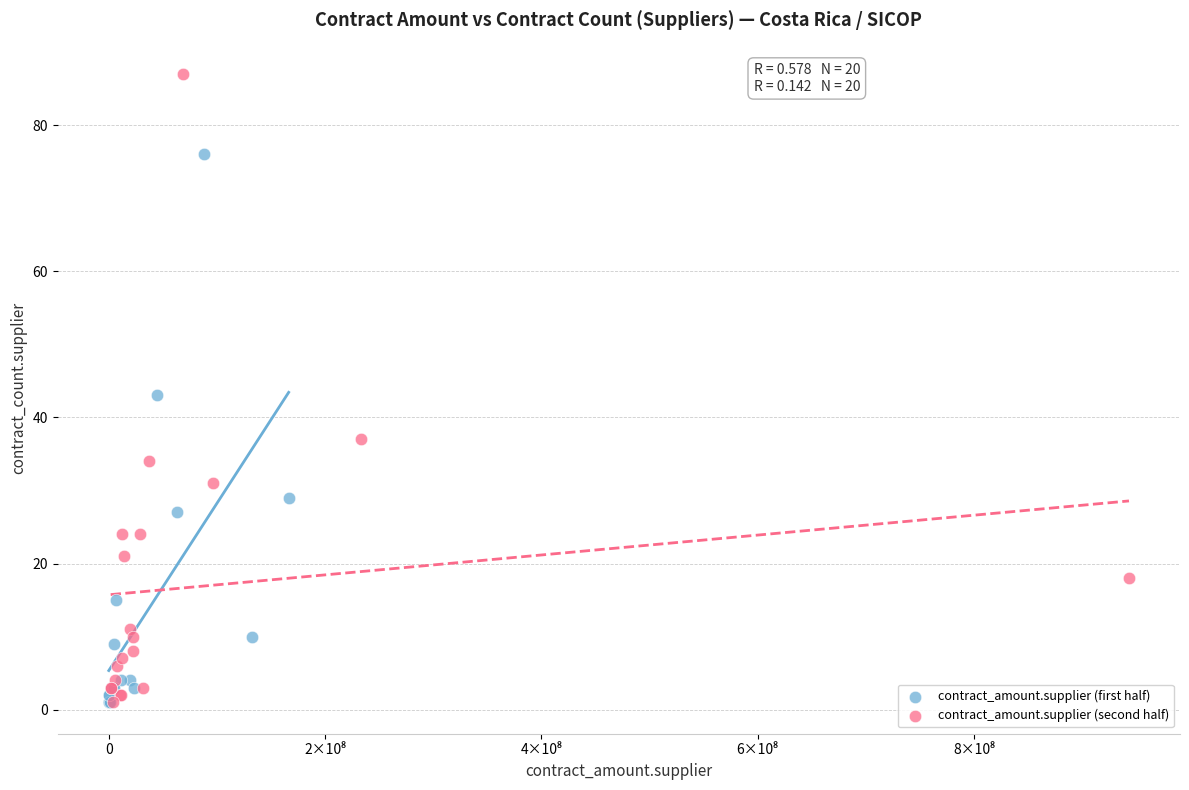

Which series has the widest spread of Y values?

contract_amount.supplier (second half)